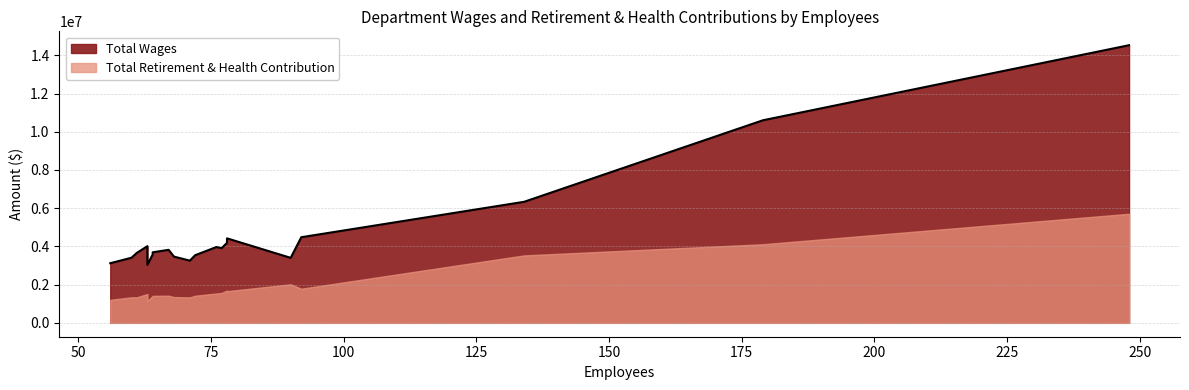

True or false: Total Wages has more than 0 points higher than both neighbors.

False